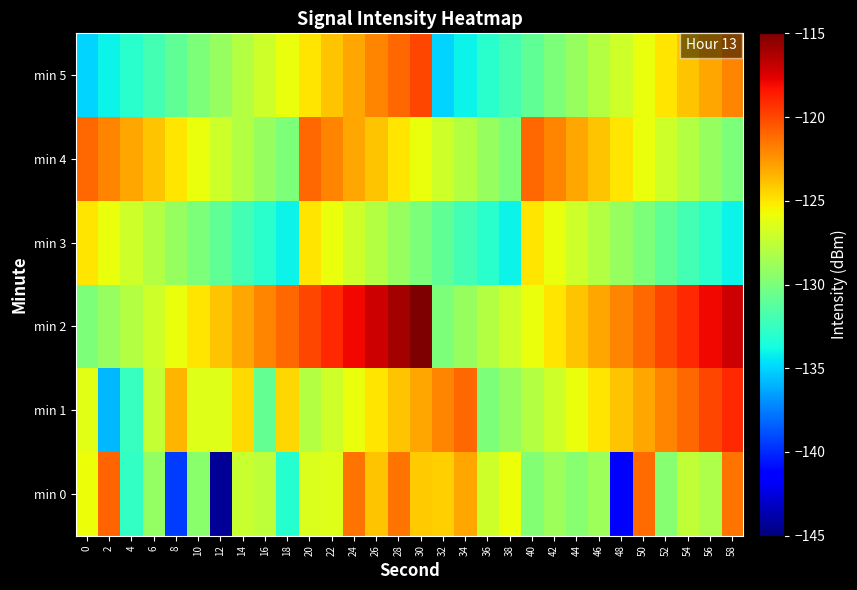

Reading left to right, transcribe all the data shown in this chart.

min 0: 0=-125.9	2=-120.9	4=-132.6	6=-129.1	8=-139.4	10=-129.5	12=-144.4	14=-127.3	16=-127.6	18=-133.1	20=-126.5	22=-126.4	24=-121.3	26=-124.0	28=-121.4	30=-124.2	32=-124.3	34=-123.1	36=-127.1	38=-125.8	40=-129.6	42=-128.8	44=-129.6	46=-128.8	48=-141.4	50=-121.2	52=-129.6	54=-127.5	56=-128.1	58=-121.4
min 1: 0=-126.3	2=-135.8	4=-132.5	6=-127.4	8=-123.5	10=-126.4	12=-126.4	14=-124.7	16=-130.9	18=-124.6	20=-128.0	22=-127.0	24=-126.0	26=-125.0	28=-124.0	30=-123.0	32=-122.0	34=-121.0	36=-130.0	38=-129.0	40=-128.0	42=-127.0	44=-126.0	46=-125.0	48=-124.0	50=-123.0	52=-122.0	54=-121.0	56=-120.0	58=-119.0
min 2: 0=-130.0	2=-129.0	4=-128.0	6=-127.0	8=-126.0	10=-125.0	12=-124.0	14=-123.0	16=-122.0	18=-121.0	20=-120.0	22=-119.0	24=-118.0	26=-117.0	28=-116.0	30=-115.0	32=-130.0	34=-129.0	36=-128.0	38=-127.0	40=-126.0	42=-125.0	44=-124.0	46=-123.0	48=-122.0	50=-121.0	52=-120.0	54=-119.0	56=-118.0	58=-117.0
min 3: 0=-125.0	2=-126.0	4=-127.0	6=-128.0	8=-129.0	10=-130.0	12=-131.0	14=-132.0	16=-133.0	18=-134.0	20=-125.0	22=-126.0	24=-127.0	26=-128.0	28=-129.0	30=-130.0	32=-131.0	34=-132.0	36=-133.0	38=-134.0	40=-125.0	42=-126.0	44=-127.0	46=-128.0	48=-129.0	50=-130.0	52=-131.0	54=-132.0	56=-133.0	58=-134.0
min 4: 0=-121.0	2=-122.0	4=-123.0	6=-124.0	8=-125.0	10=-126.0	12=-127.0	14=-128.0	16=-129.0	18=-130.0	20=-121.0	22=-122.0	24=-123.0	26=-124.0	28=-125.0	30=-126.0	32=-127.0	34=-128.0	36=-129.0	38=-130.0	40=-121.0	42=-122.0	44=-123.0	46=-124.0	48=-125.0	50=-126.0	52=-127.0	54=-128.0	56=-129.0	58=-130.0
min 5: 0=-135.0	2=-134.0	4=-133.0	6=-132.0	8=-131.0	10=-130.0	12=-129.0	14=-128.0	16=-127.0	18=-126.0	20=-125.0	22=-124.0	24=-123.0	26=-122.0	28=-121.0	30=-120.0	32=-135.0	34=-134.0	36=-133.0	38=-132.0	40=-131.0	42=-130.0	44=-129.0	46=-128.0	48=-127.0	50=-126.0	52=-125.0	54=-124.0	56=-123.0	58=-122.0